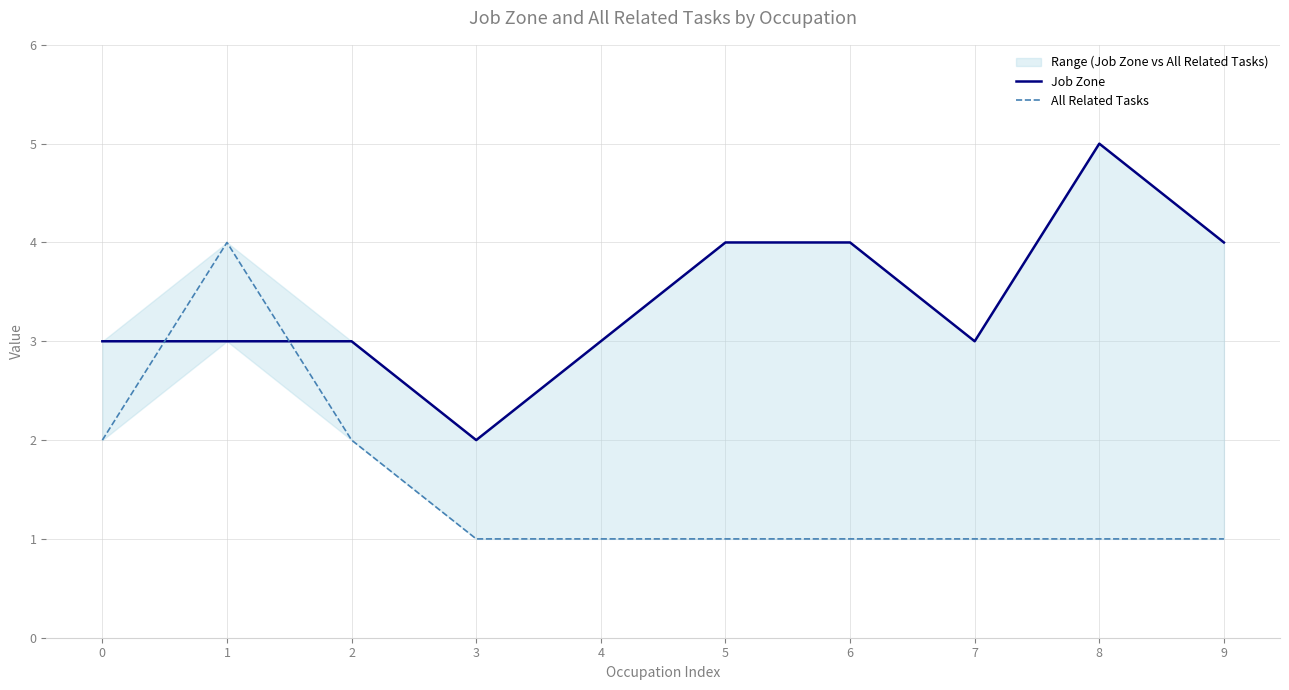

Which series has the largest range (max minus min)?

Job Zone